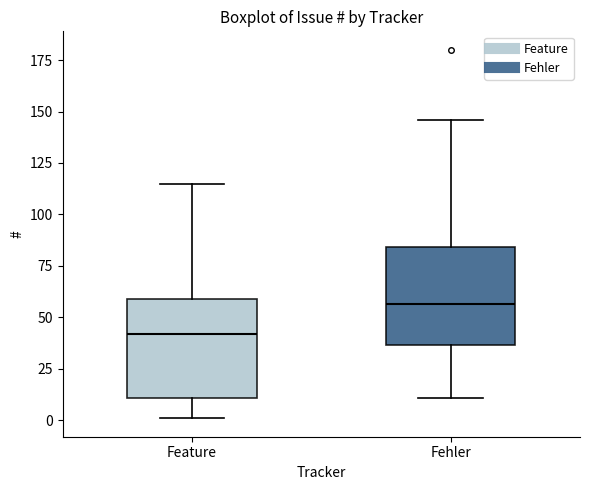

Which box has the highest median line?

Fehler